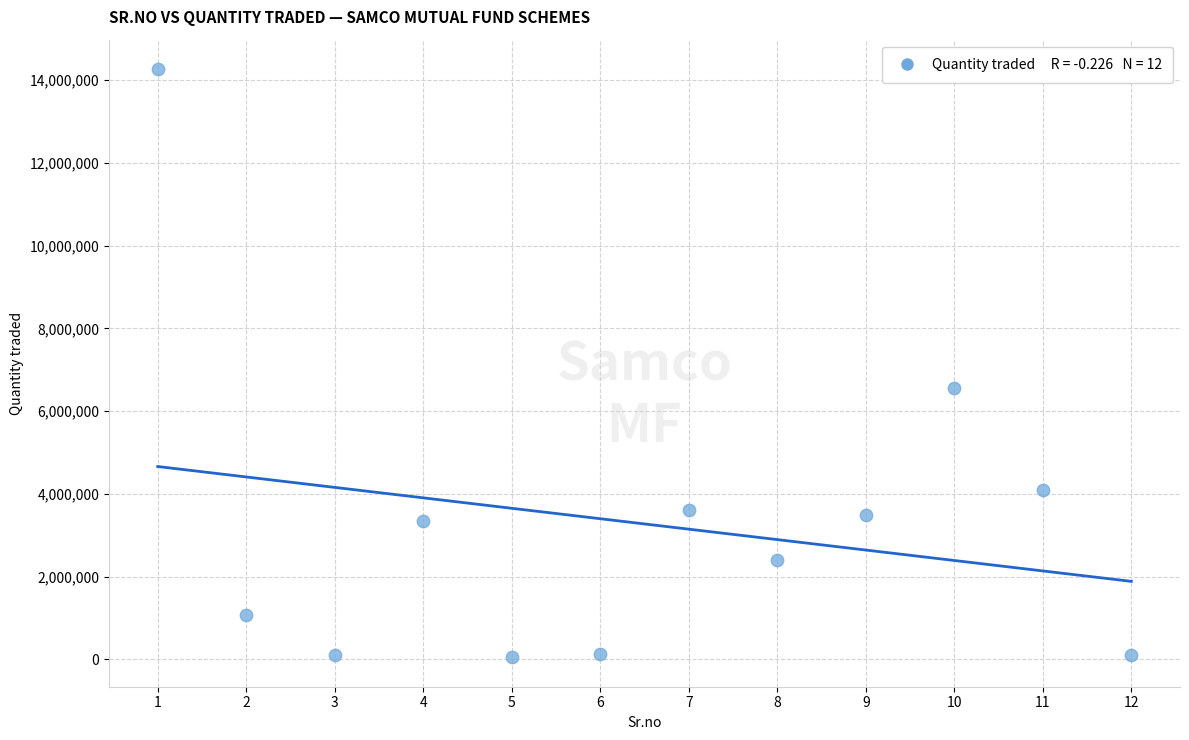

What is the average Y value?

3272500